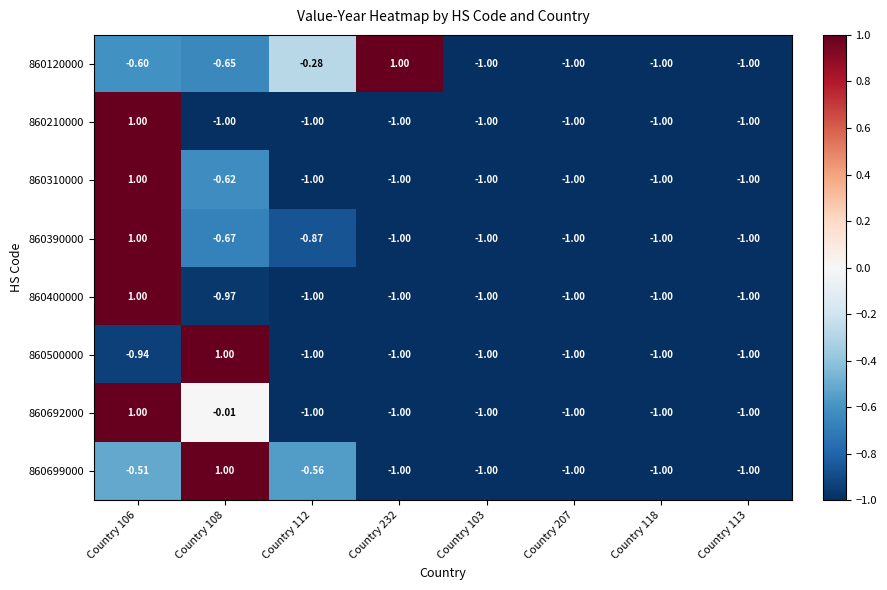

How many values in 860699000 are above zero?

1